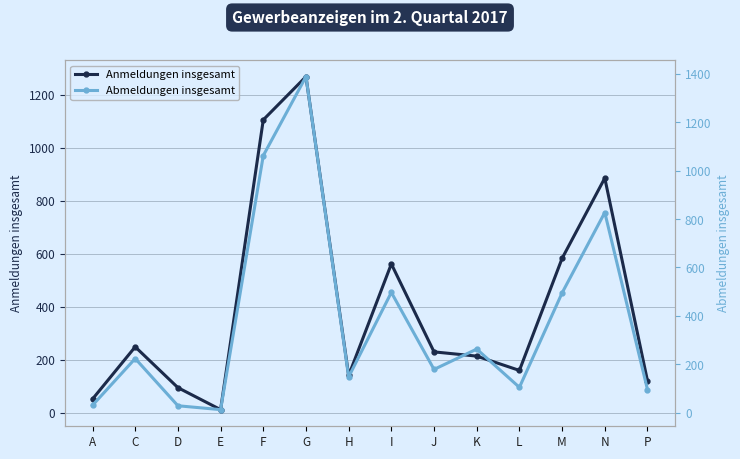

Is this an area chart (filled region under the line)?

No